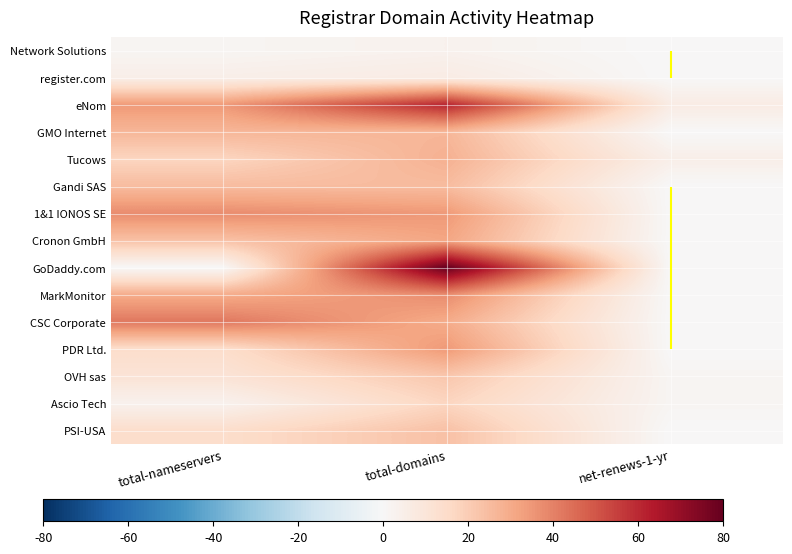

How many values in the register.com series are below 4?

1